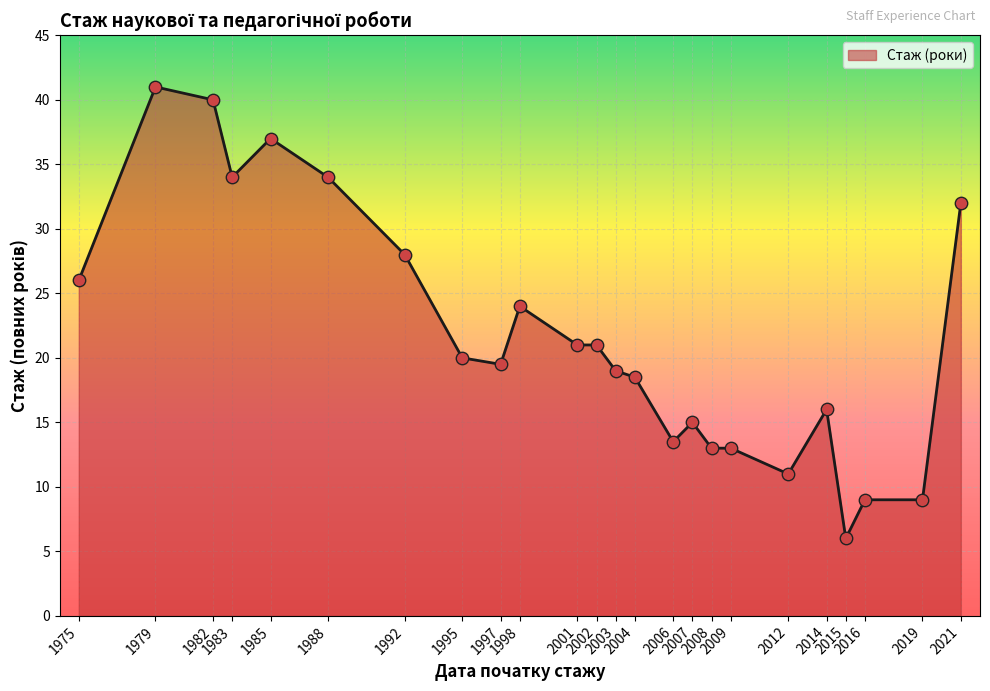

Which has a higher value, 2014 or 2015?

2014